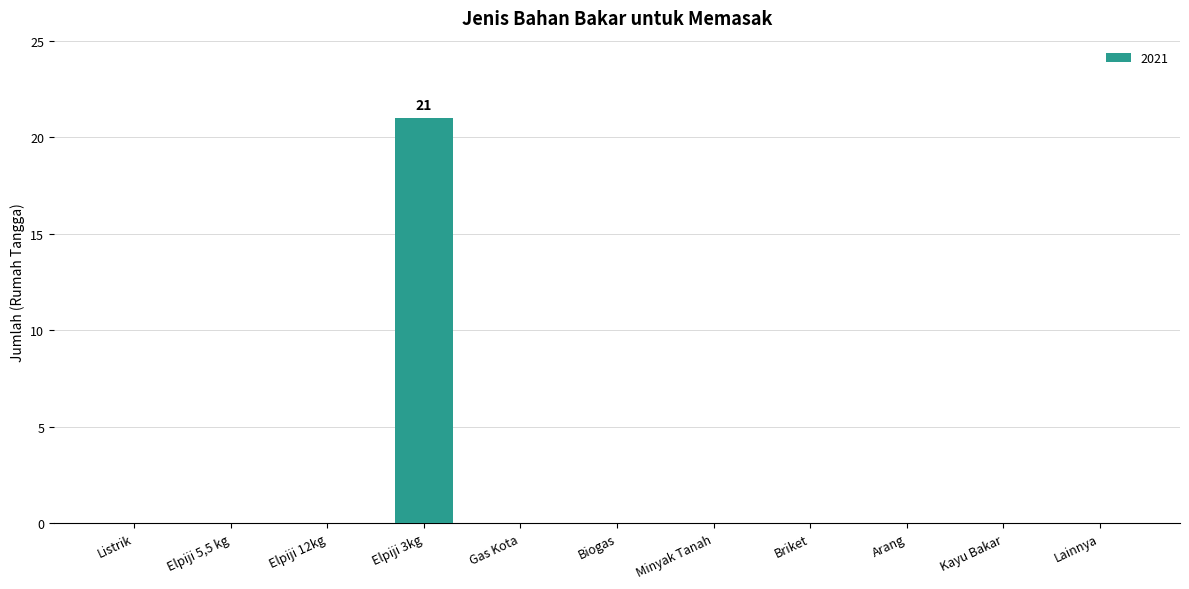

The chart shows a value of 7 at Arang. True or false?

False